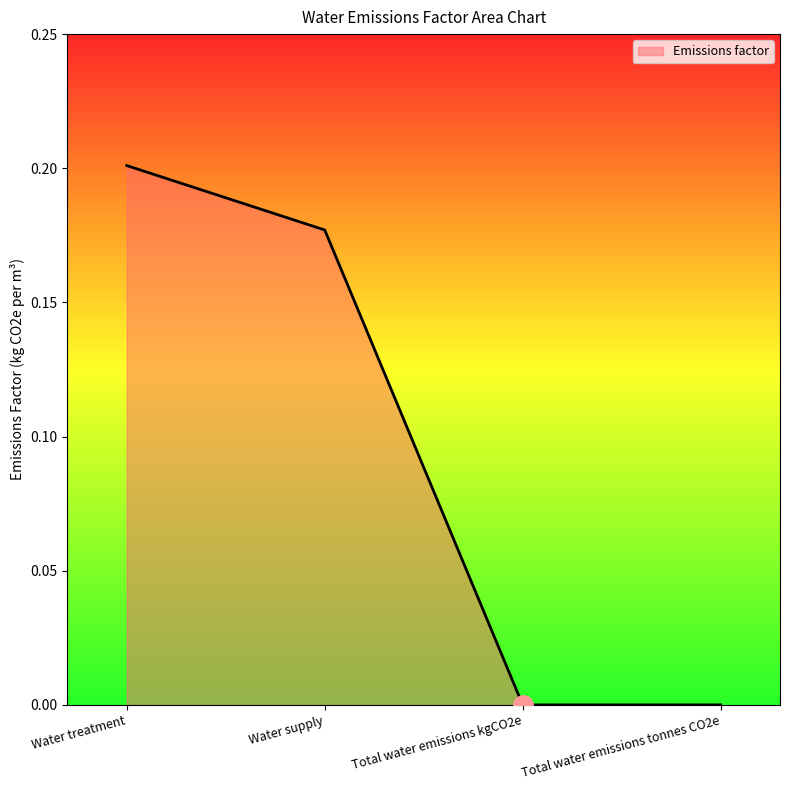

Which has a higher value, Water treatment or Total water emissions kgCO2e?

Water treatment